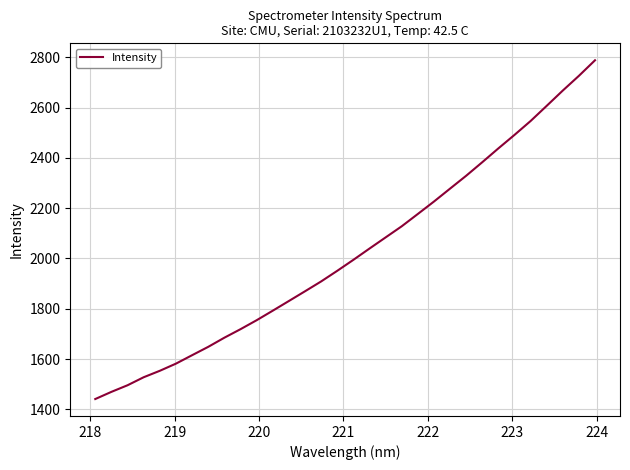

What is the difference between the maximum and minimum values?

1346.9